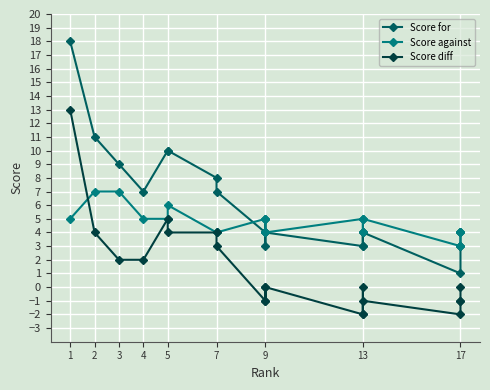

What is the difference between the second highest and second lowest values in the Score for series?

8